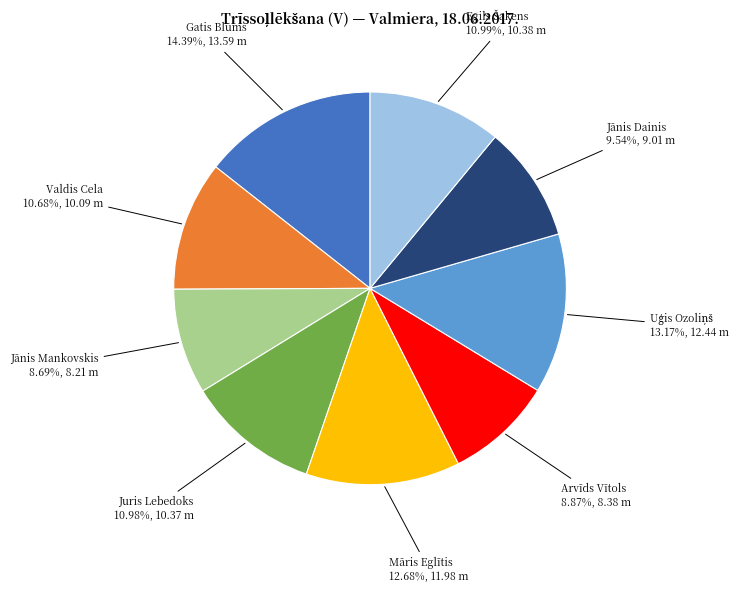

What is the largest slice in the pie chart?

Gatis Blūms